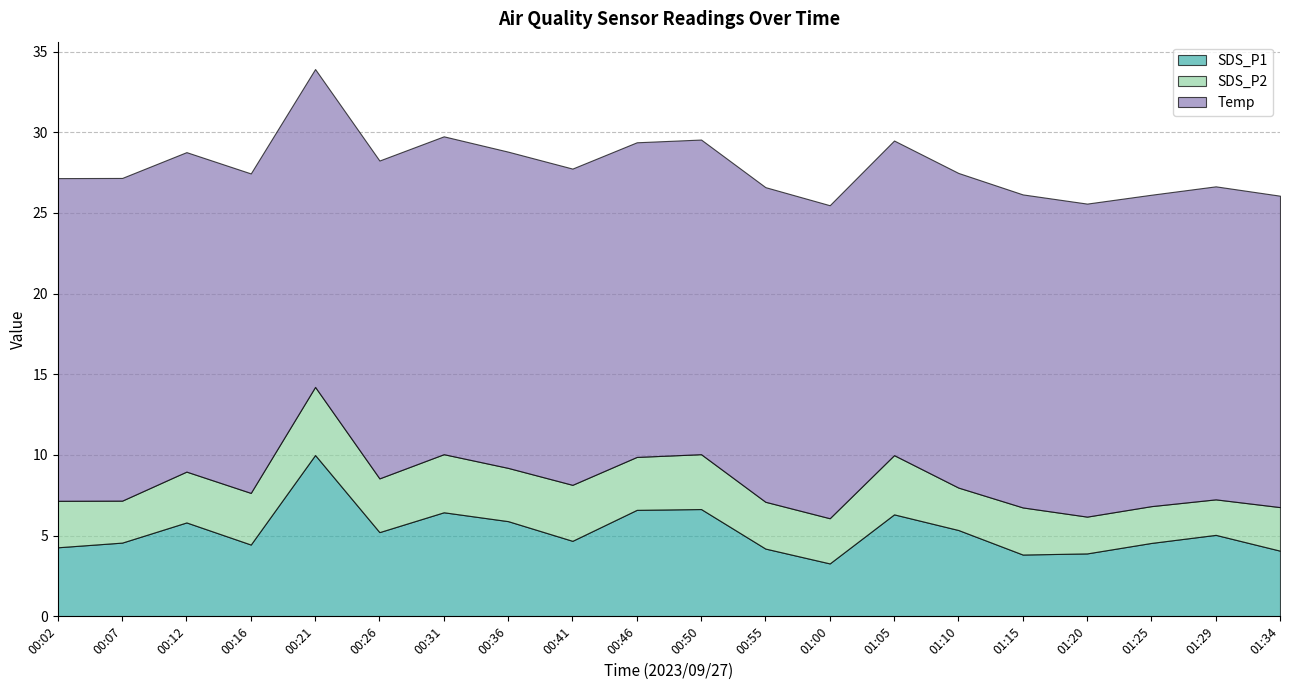

What is the label of the 3rd point from the right?

01:25